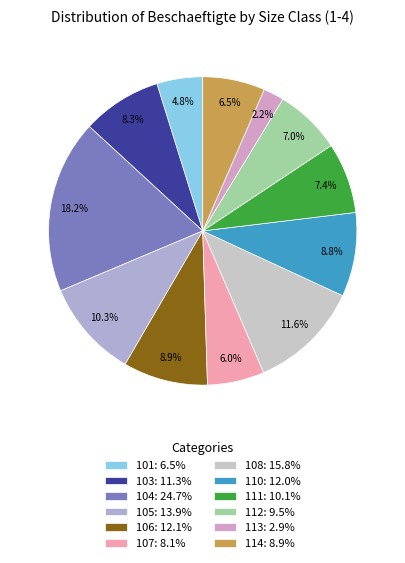

To the nearest percent, what portion does 112 represent?

7%